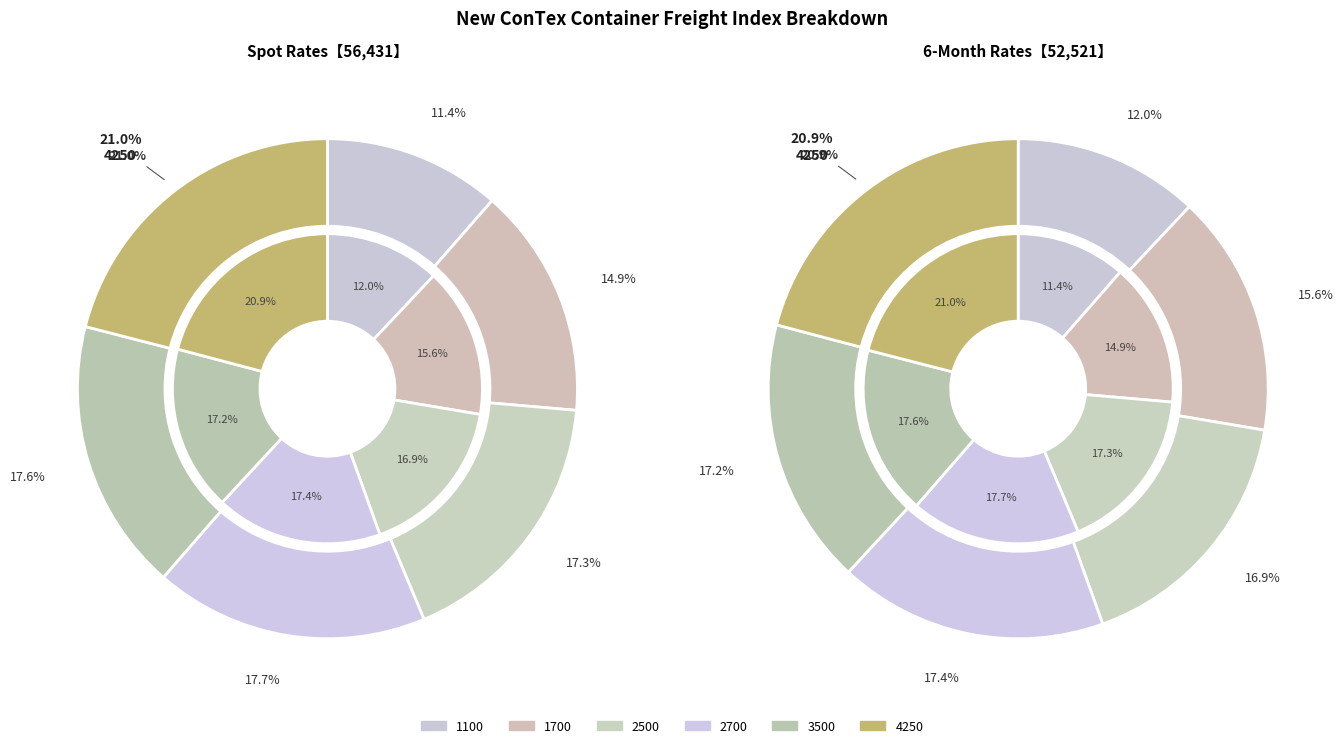

Which slice is the largest?

4250